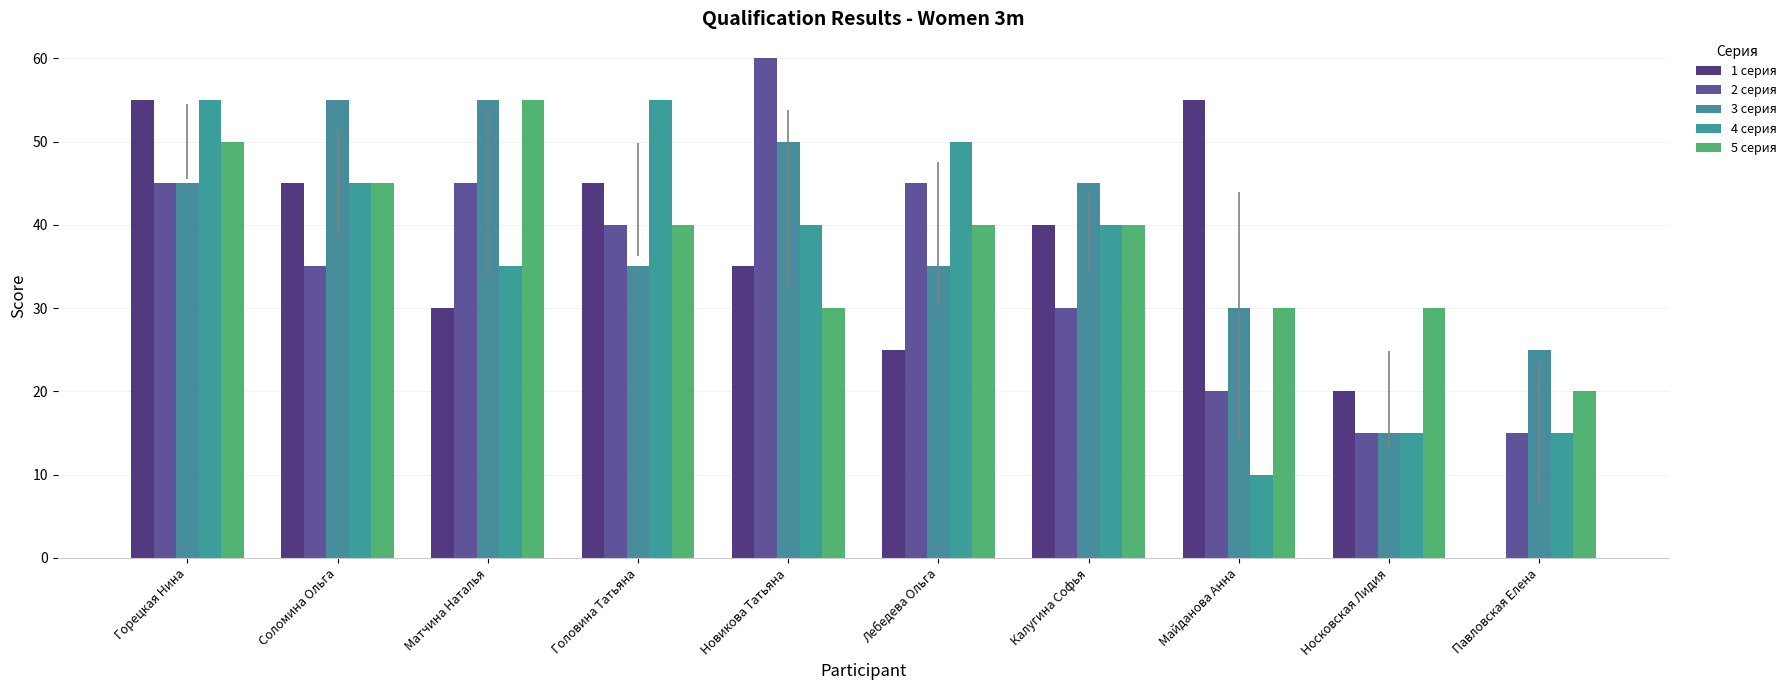

At how many categories does at least one series exceed 25?

9